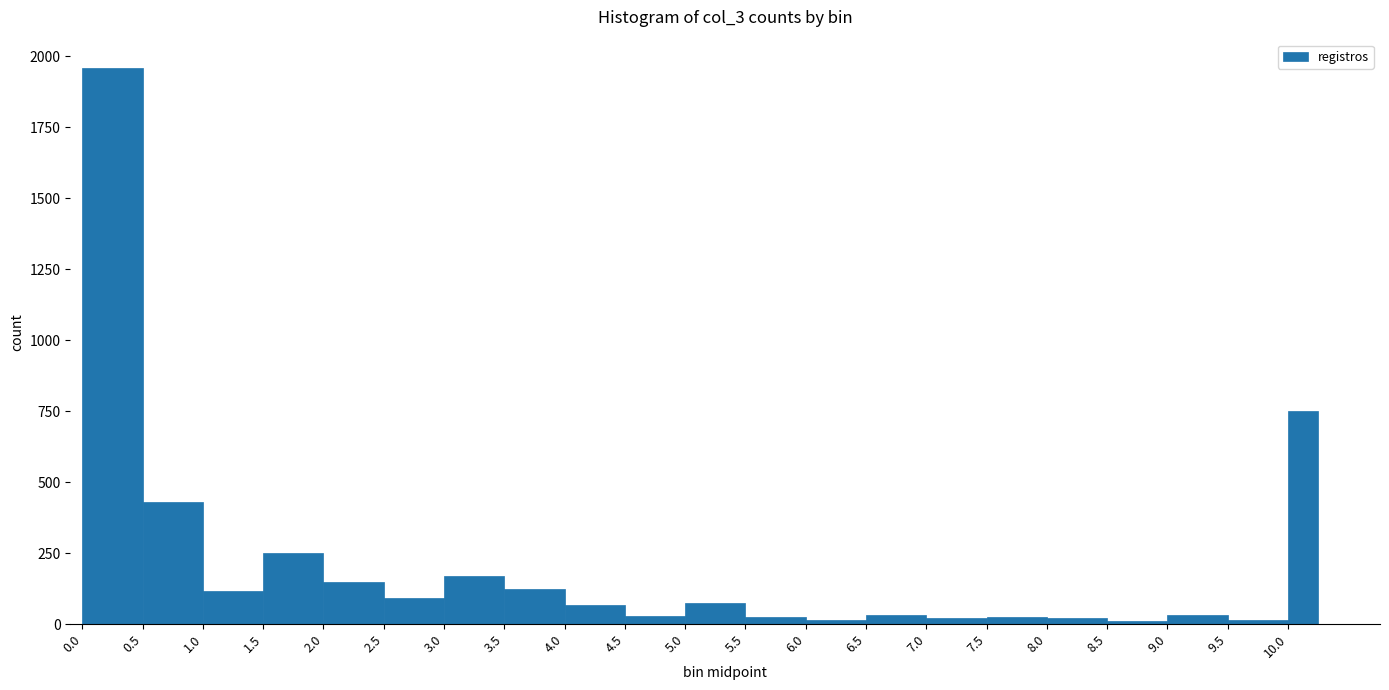

Reading left to right, list every bar in this chart as the range it spans on the x-axis followed by its height. The values are not printed on the chart, so give them approximately, as read against the axis.

0.00 to 0.50: 1950
0.50 to 1.00: 450
1.00 to 1.50: 100
1.50 to 2.00: 250
2.00 to 2.50: 150
2.50 to 3.00: 100
3.00 to 3.50: 150
3.50 to 4.00: 100
4.00 to 4.50: 50
4.50 to 5.00: under 50
5.00 to 5.50: 50
5.50 to 6.00: under 50
6.00 to 6.50: under 50
6.50 to 7.00: under 50
7.00 to 7.50: under 50
7.50 to 8.00: under 50
8.00 to 8.50: under 50
8.50 to 9.00: under 50
9.00 to 9.50: under 50
9.50 to 10.00: under 50
10.00 to 10.25: 750